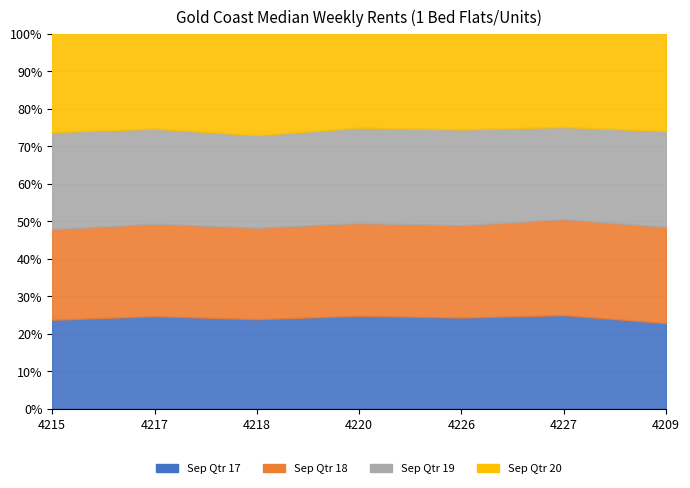

What position from the left is 4217?

2